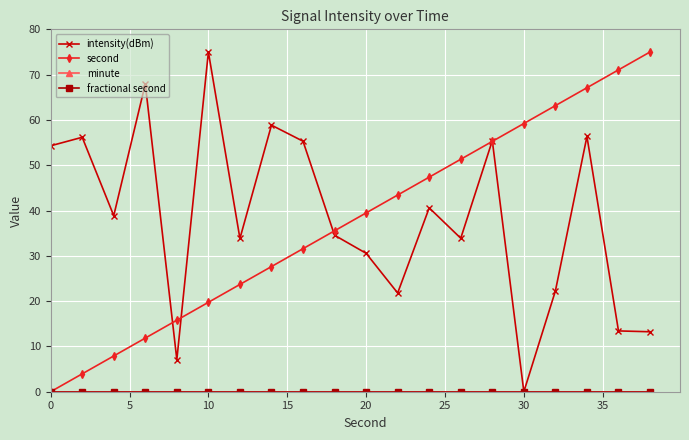

Is this an area chart (filled region under the line)?

No